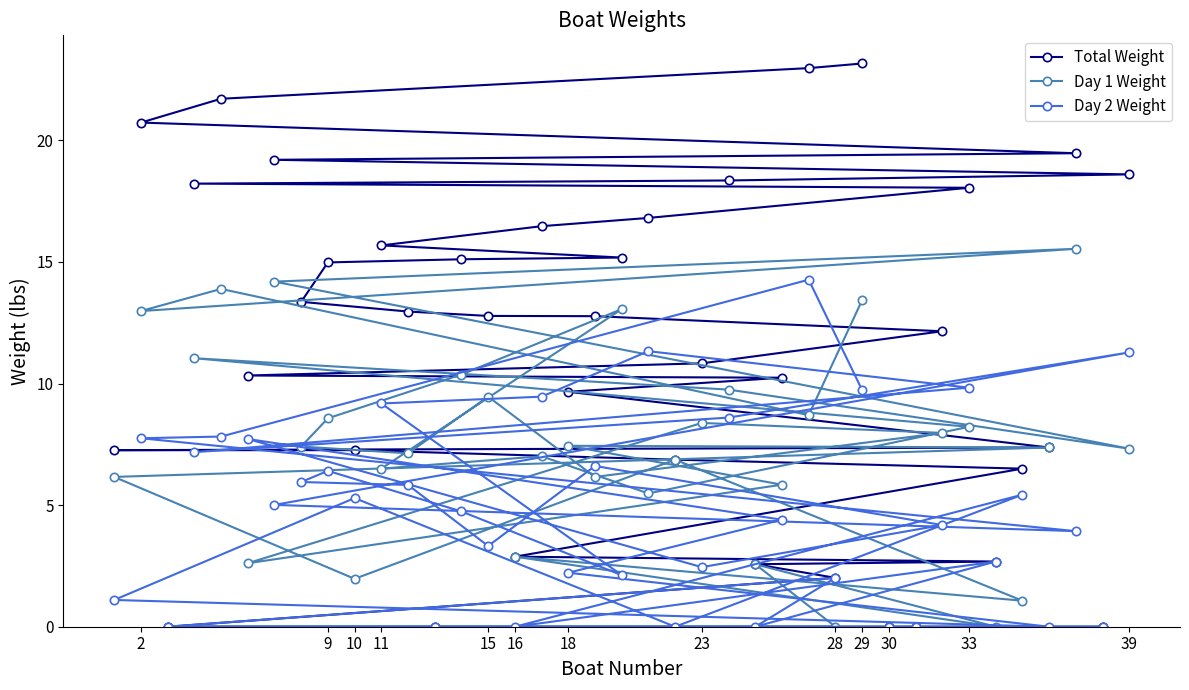

At 23, list the series in order from smallest to largest.

Day 2 Weight, Day 1 Weight, Total Weight